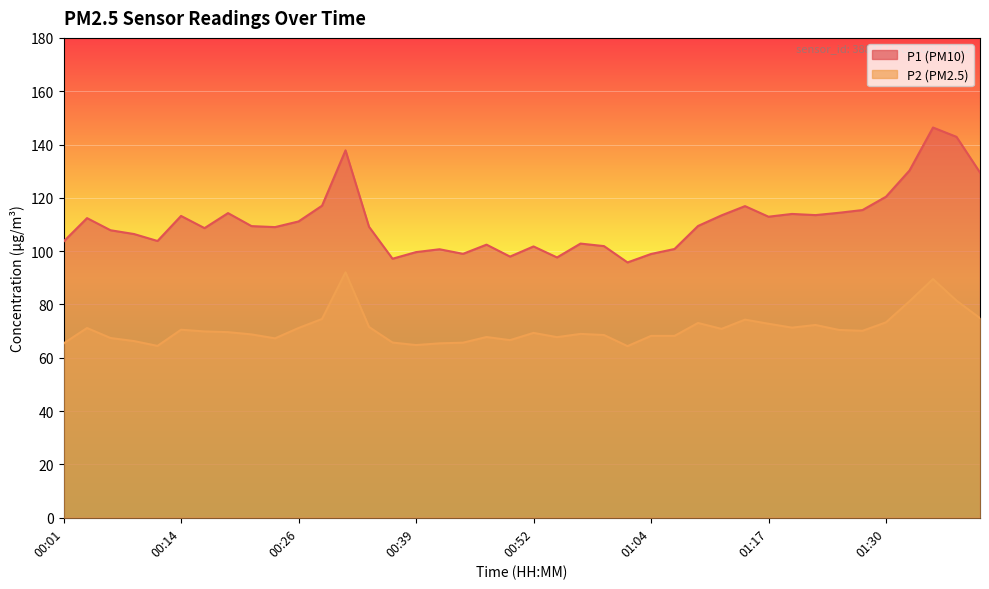

What are all the series names shown in the legend?

P1, P2